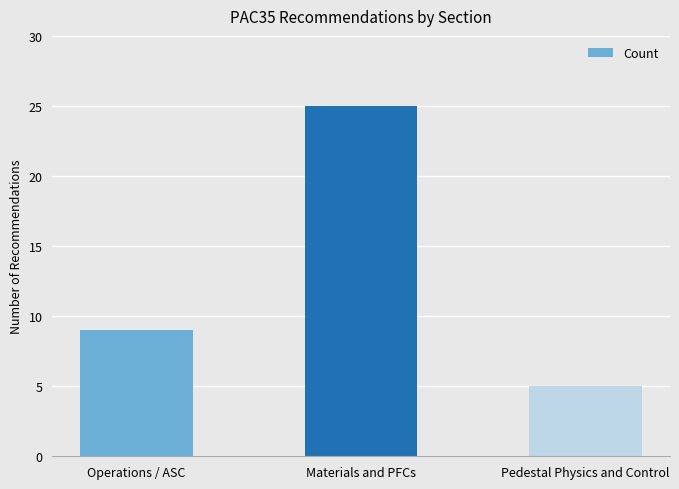

What is the minimum value shown in the chart?

5